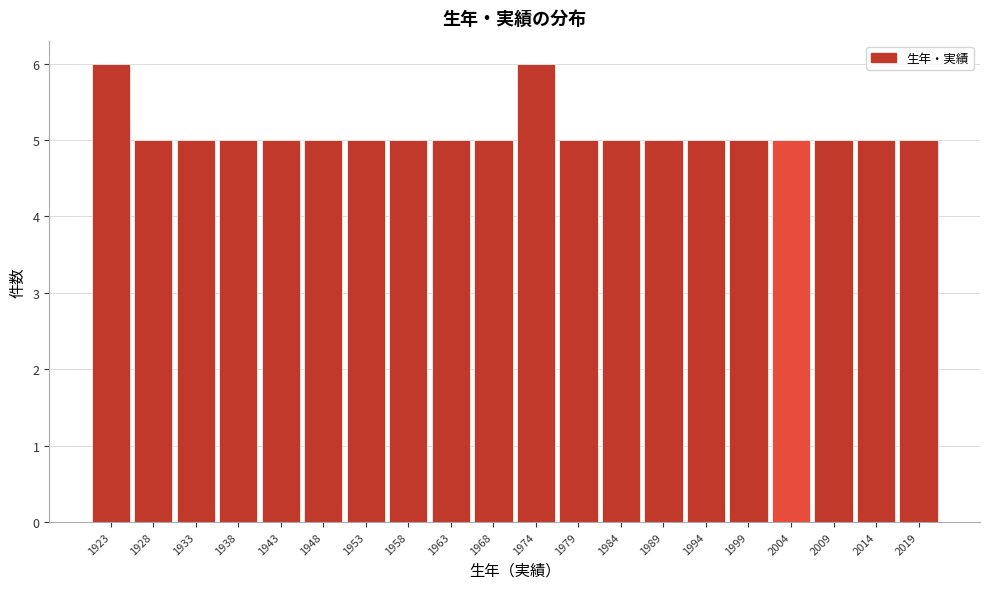

Reading right to left, list all the values displayed in this chart.

2019=5	2014=5	2009=5	2004=5	1999=5	1994=5	1989=5	1984=5	1979=5	1974=6	1968=5	1963=5	1958=5	1953=5	1948=5	1943=5	1938=5	1933=5	1928=5	1923=6